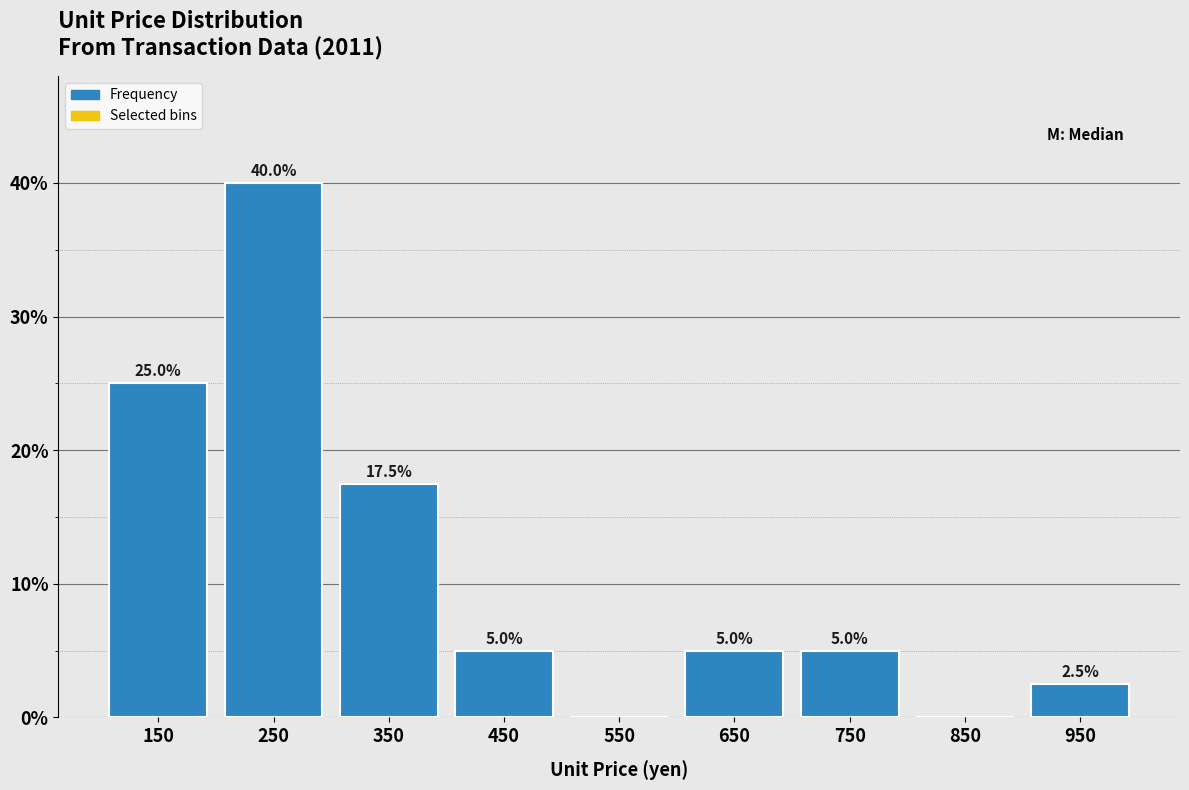

Over which range of the x-axis is the bar tallest?

200 to 300